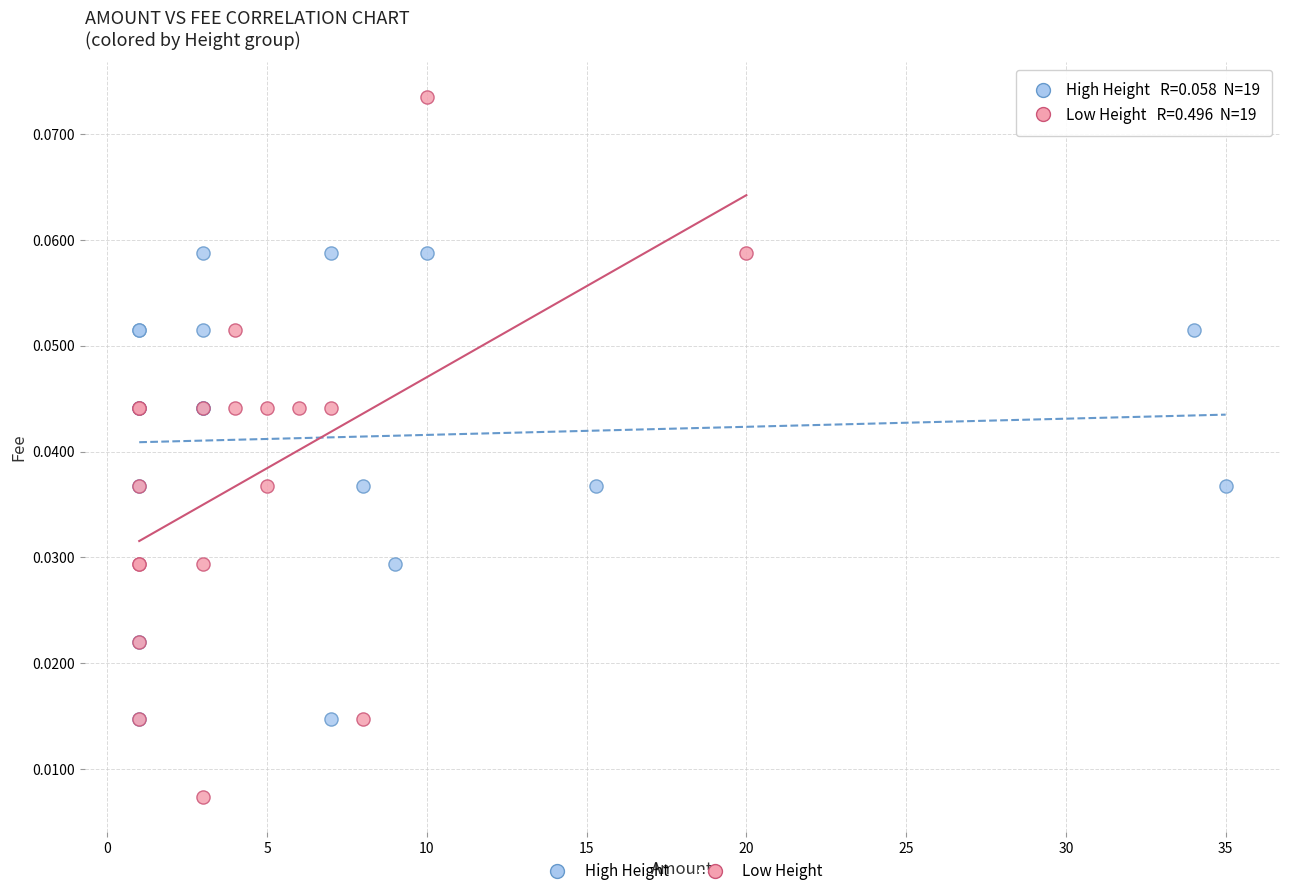

Which series has the widest spread of Y values?

Low Height